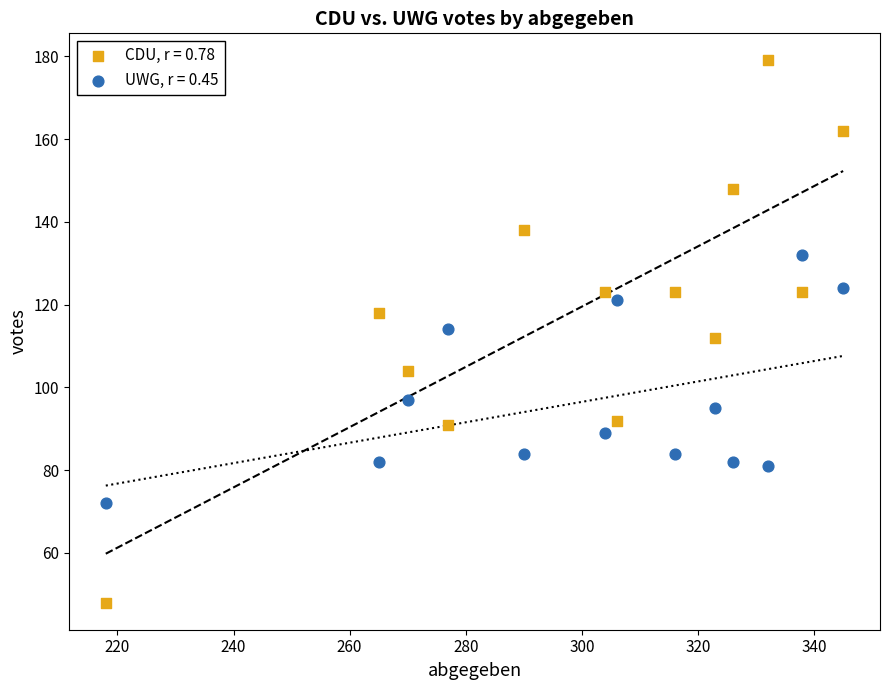

Which series reaches the maximum Y coordinate?

CDU, r = 0.78